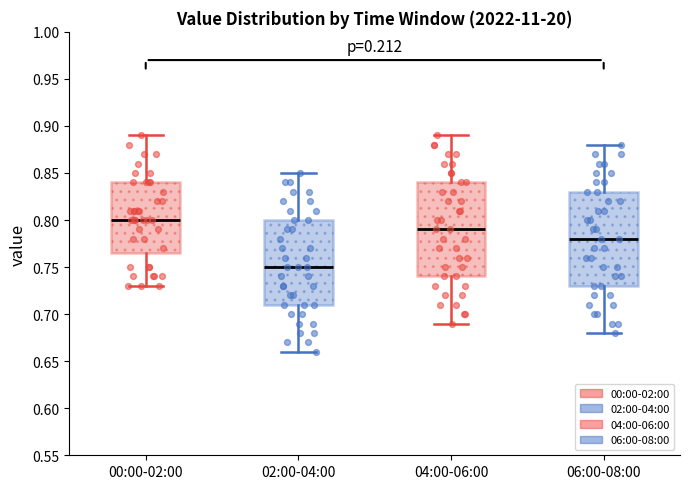

Reading left to right, transcribe this box plot: for each box, give where its median line is, the range the box spans, and where its two whiskers end, as read against the y-axis. The values are not printed on the chart, so give them approximately, as read against the axis.

00:00-02:00: median 0.800, box 0.765 to 0.840, whiskers 0.730 to 0.890
02:00-04:00: median 0.750, box 0.710 to 0.800, whiskers 0.660 to 0.850
04:00-06:00: median 0.790, box 0.740 to 0.840, whiskers 0.690 to 0.890
06:00-08:00: median 0.780, box 0.730 to 0.830, whiskers 0.680 to 0.880